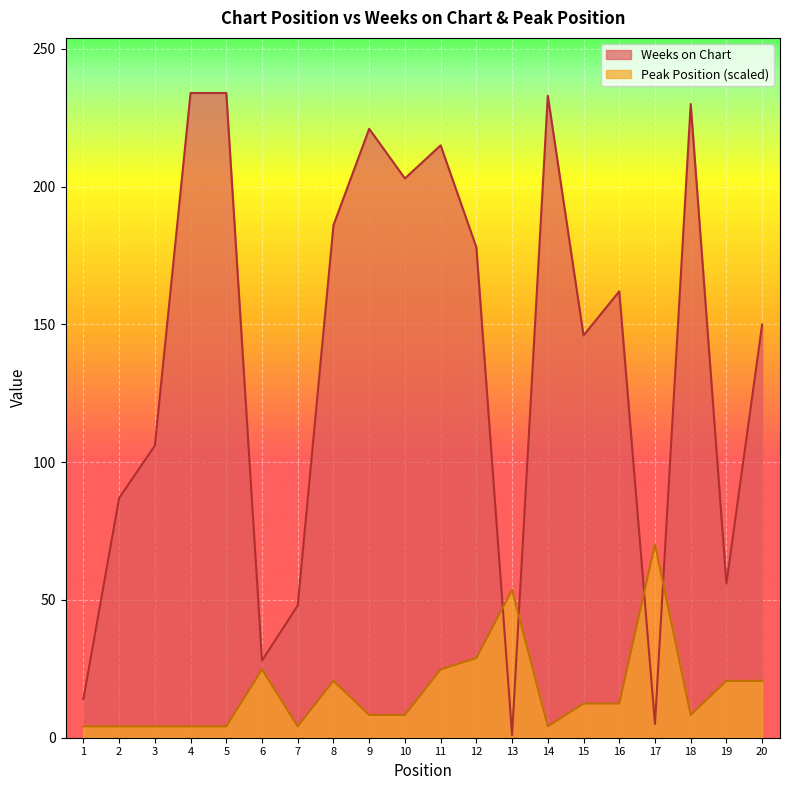

The Weeks on Chart series shows 137.2 at 14. True or false?

False